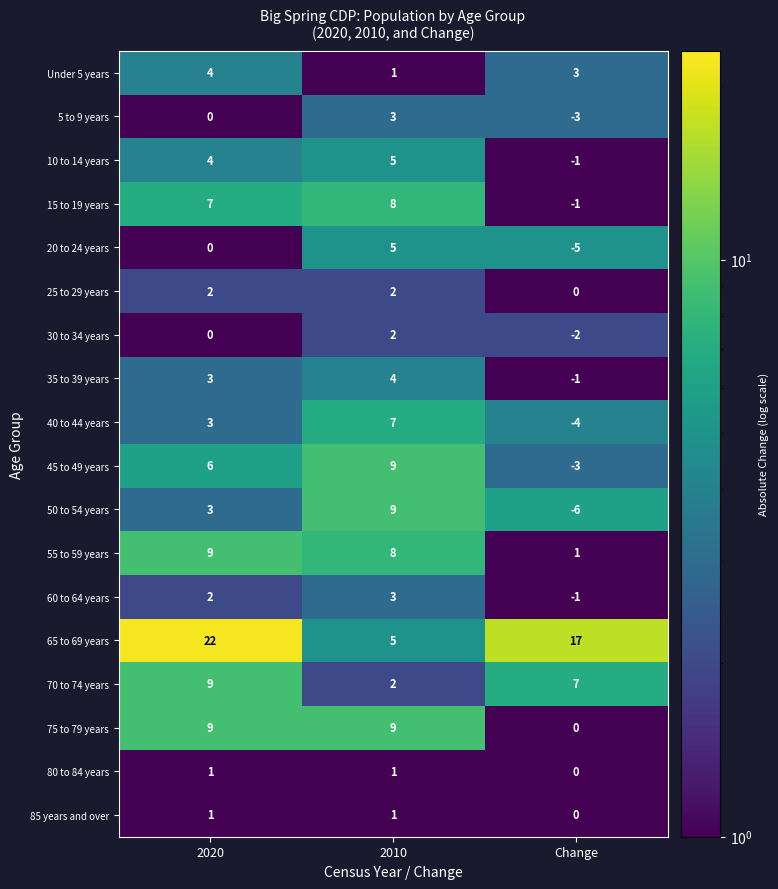

Which series has the widest spread of values?

65 to 69 years